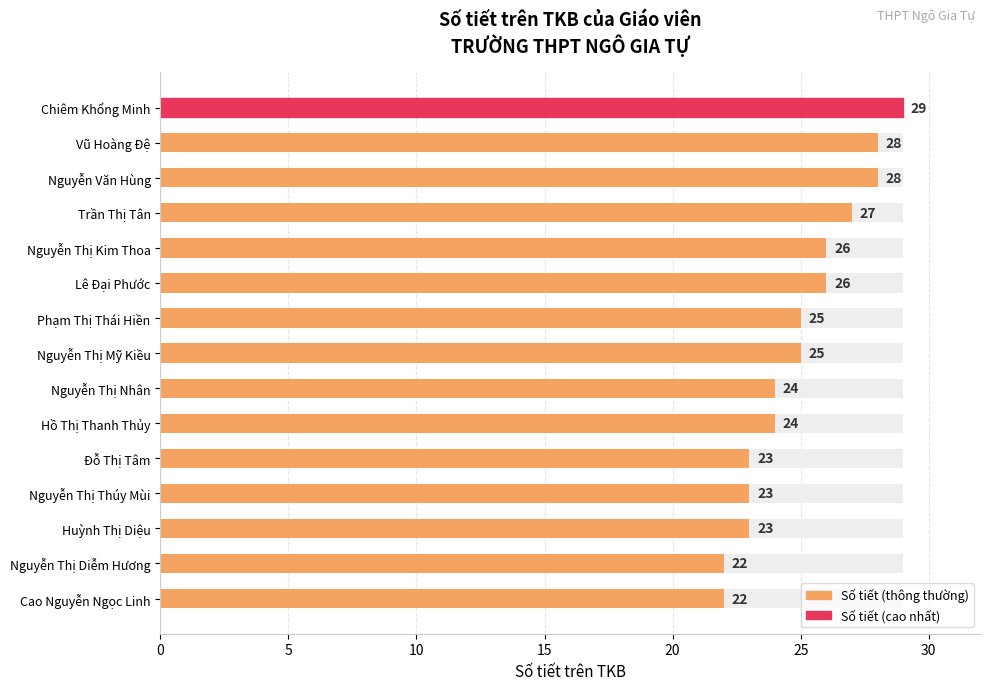

What is the average value?

25